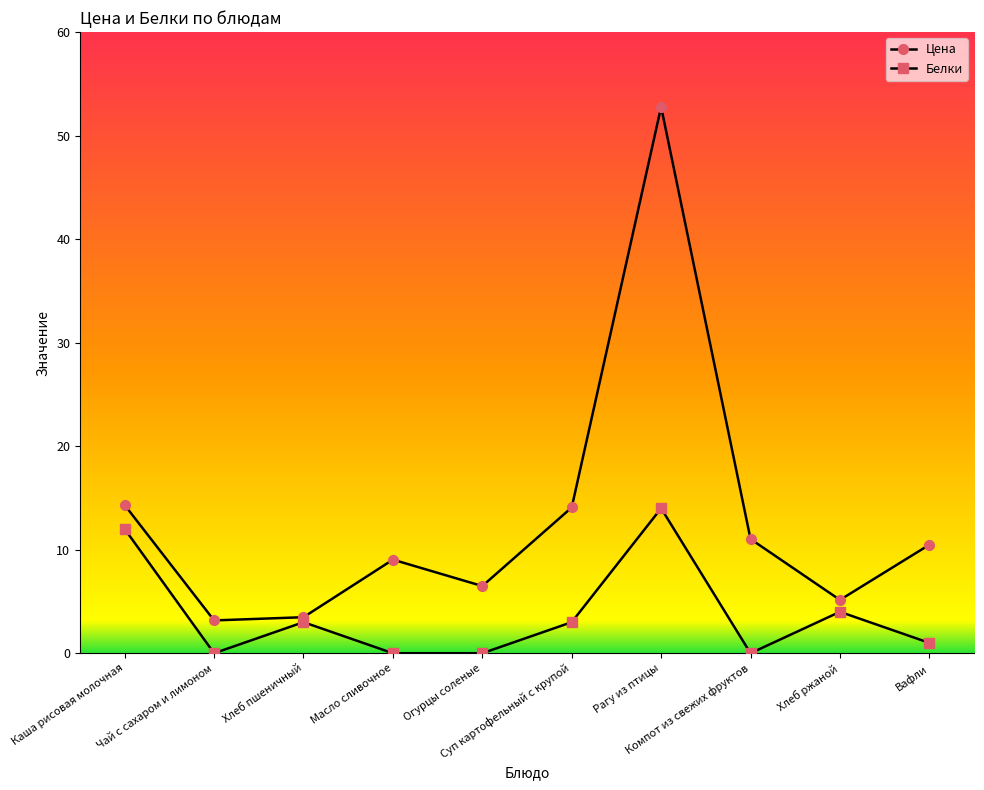

How many lines are shown in the chart?

2